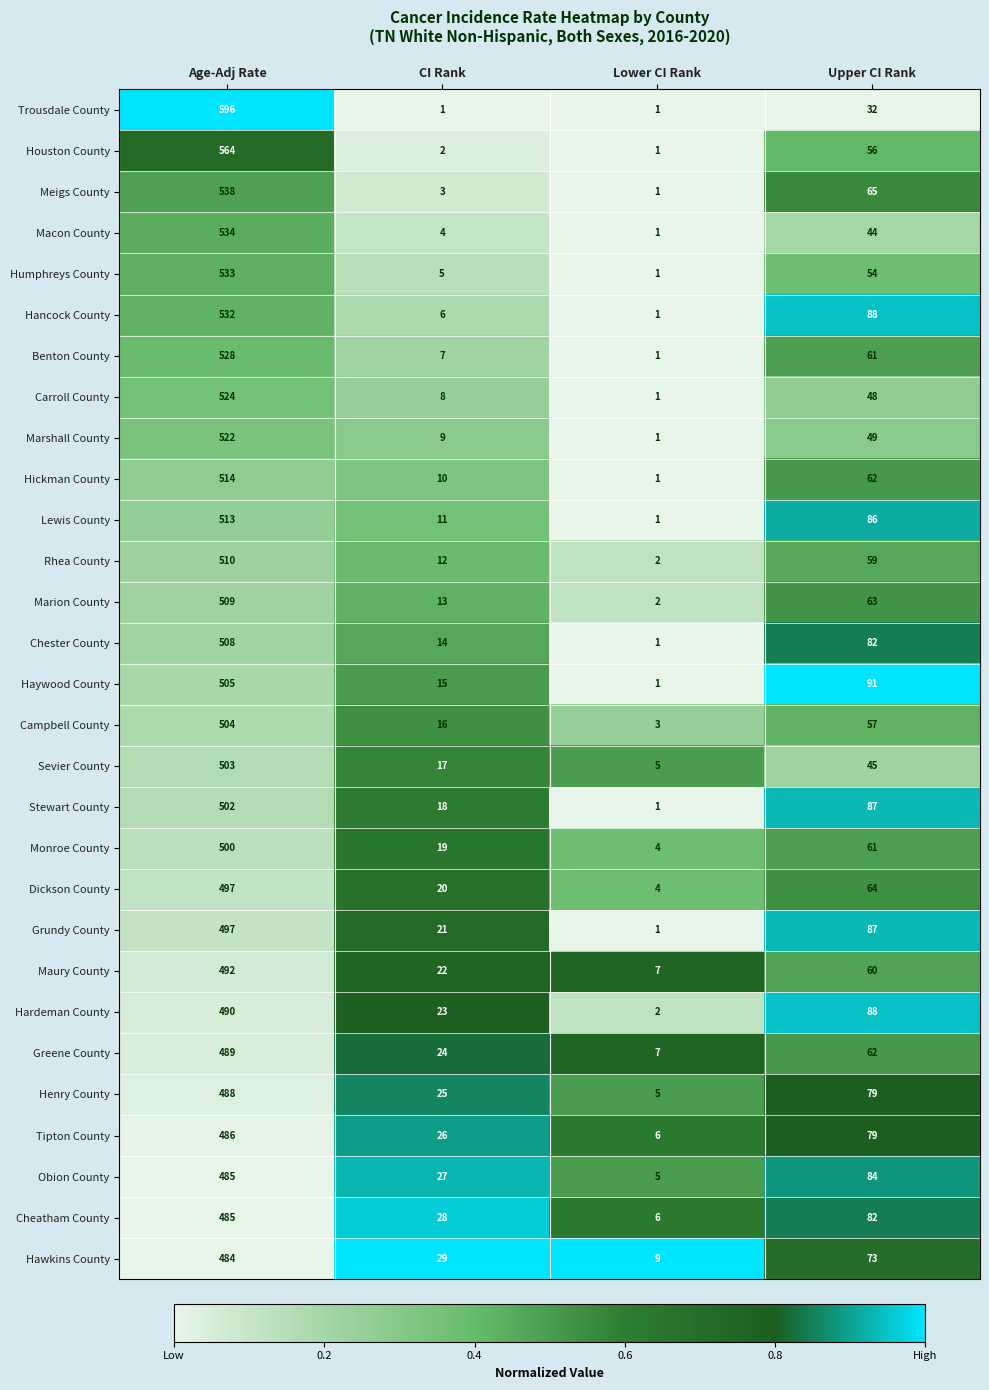

What is the total value across all series at Lower CI Rank?

82